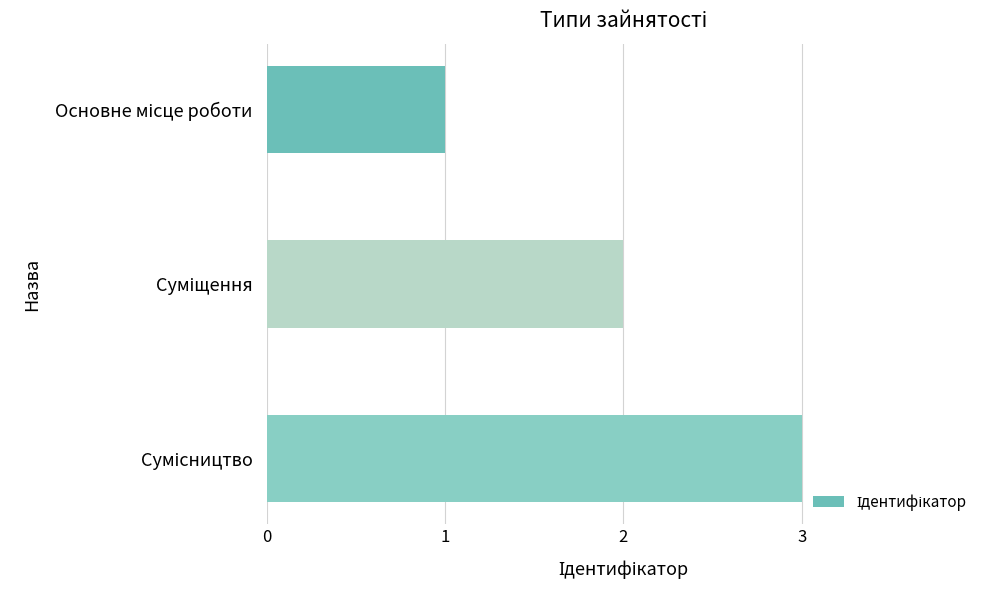

What is the smallest value displayed?

1